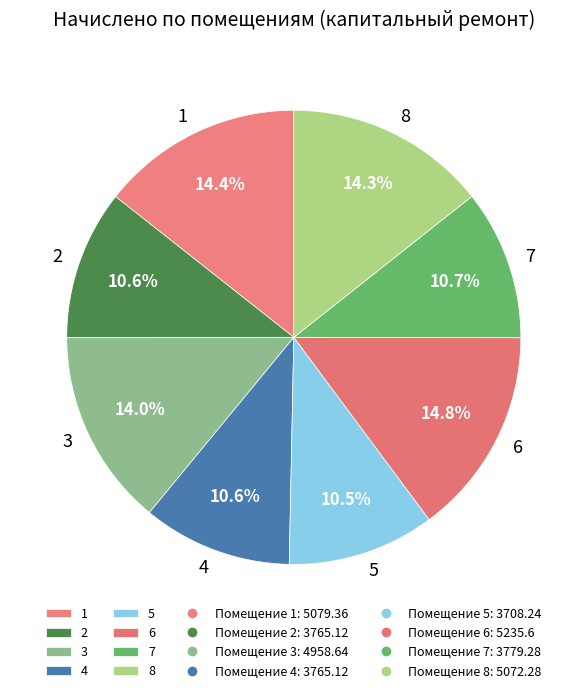

Is it true that 2 is 25% of the pie?

False